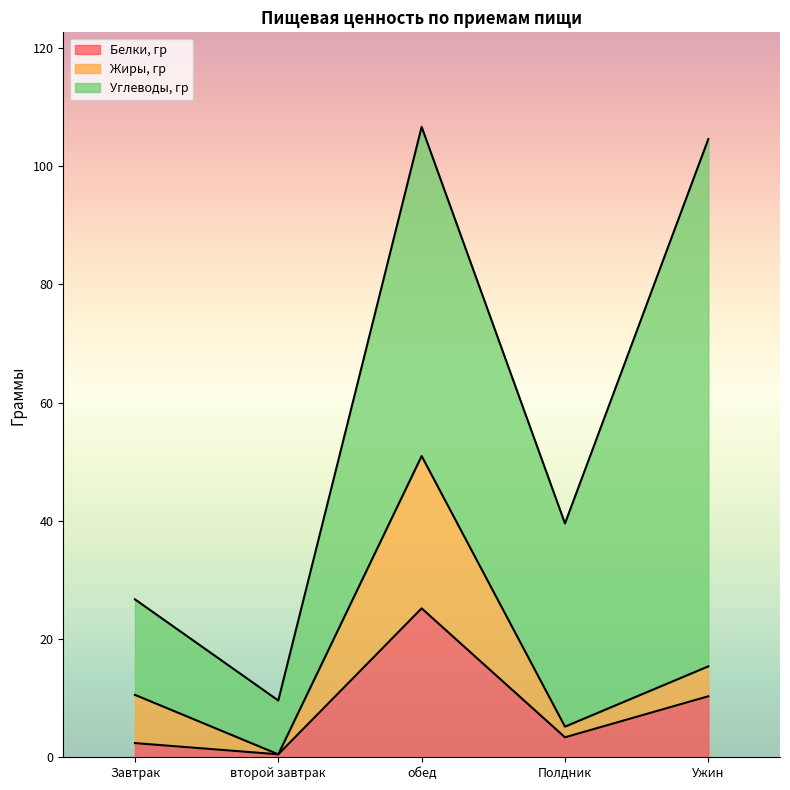

Reading left to right, list the values for the Белки, гр series.

2.4	0.5	25.2	3.4	10.3